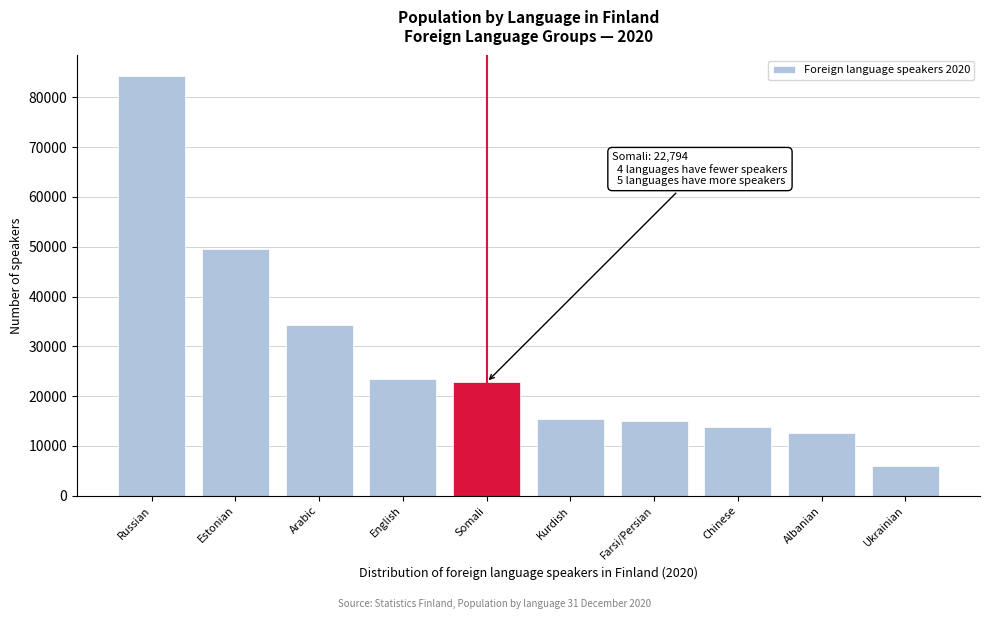

The value at Farsi/Persian is 23724. True or false?

False